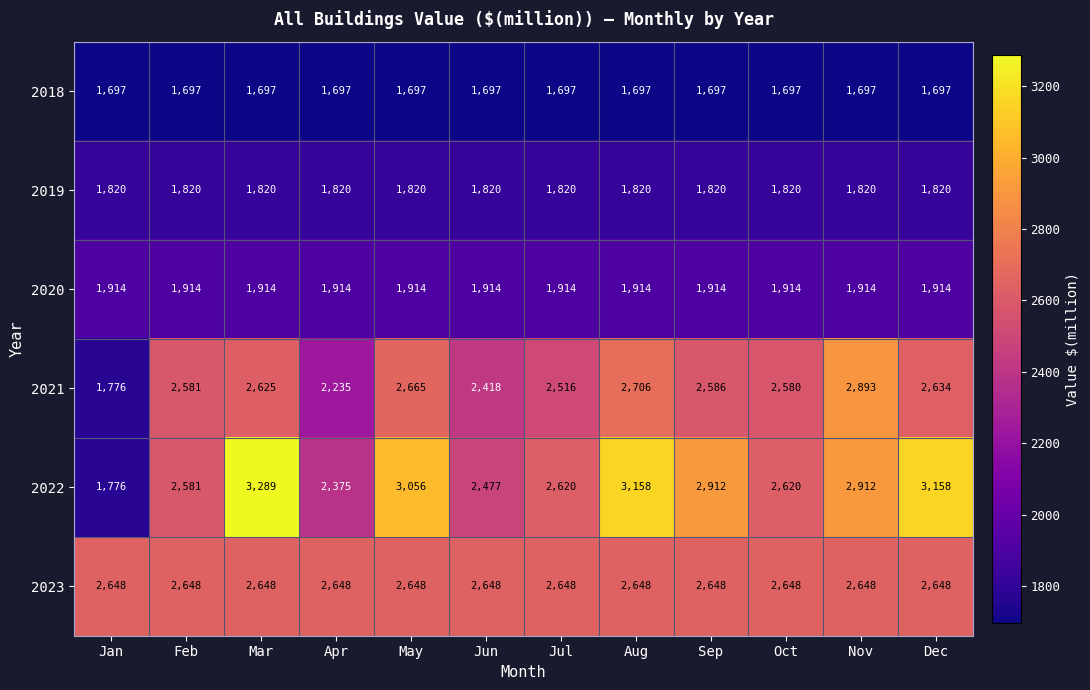

Which series has the largest total across all categories?

2022